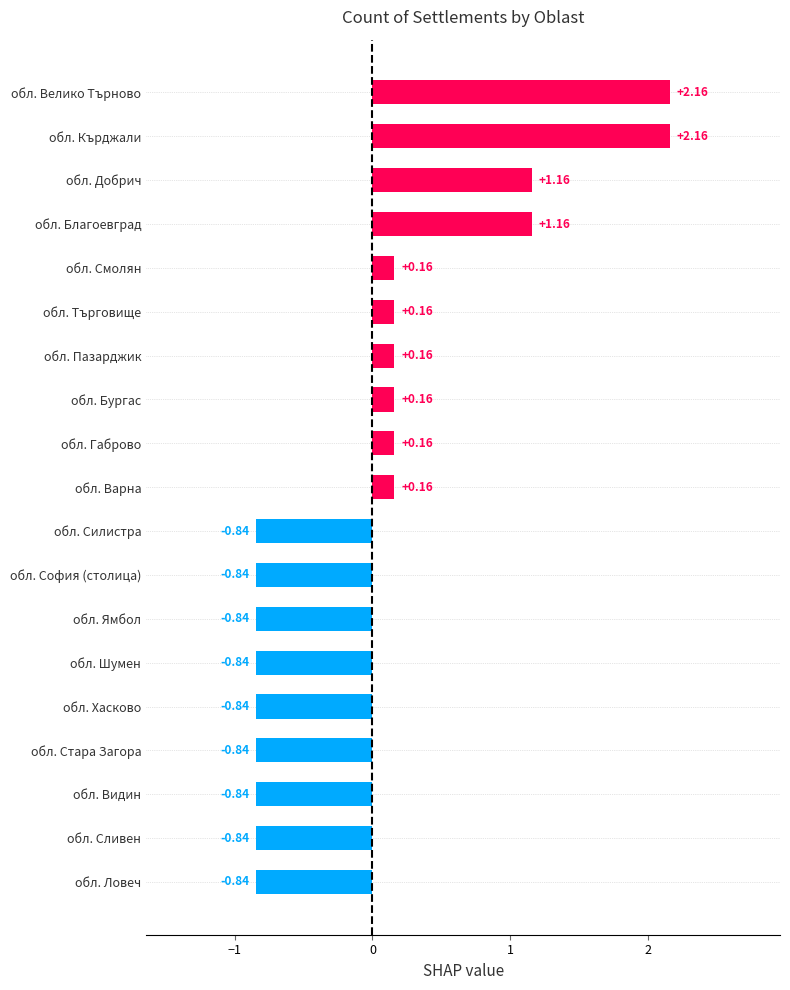

Which has a higher value, обл. Благоевград or обл. Варна?

обл. Благоевград